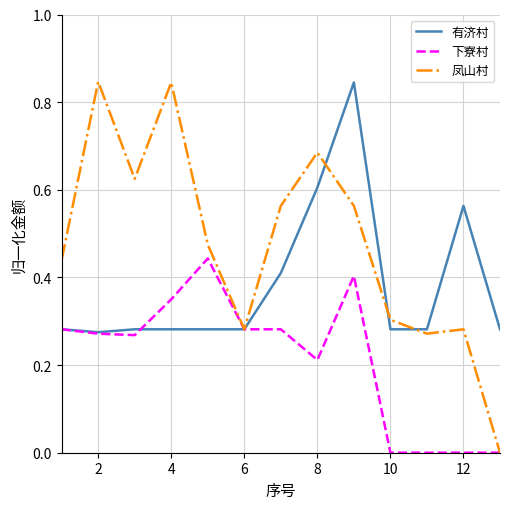

List the series in order of their overall mean, lowest first.

下寮村, 有济村, 凤山村